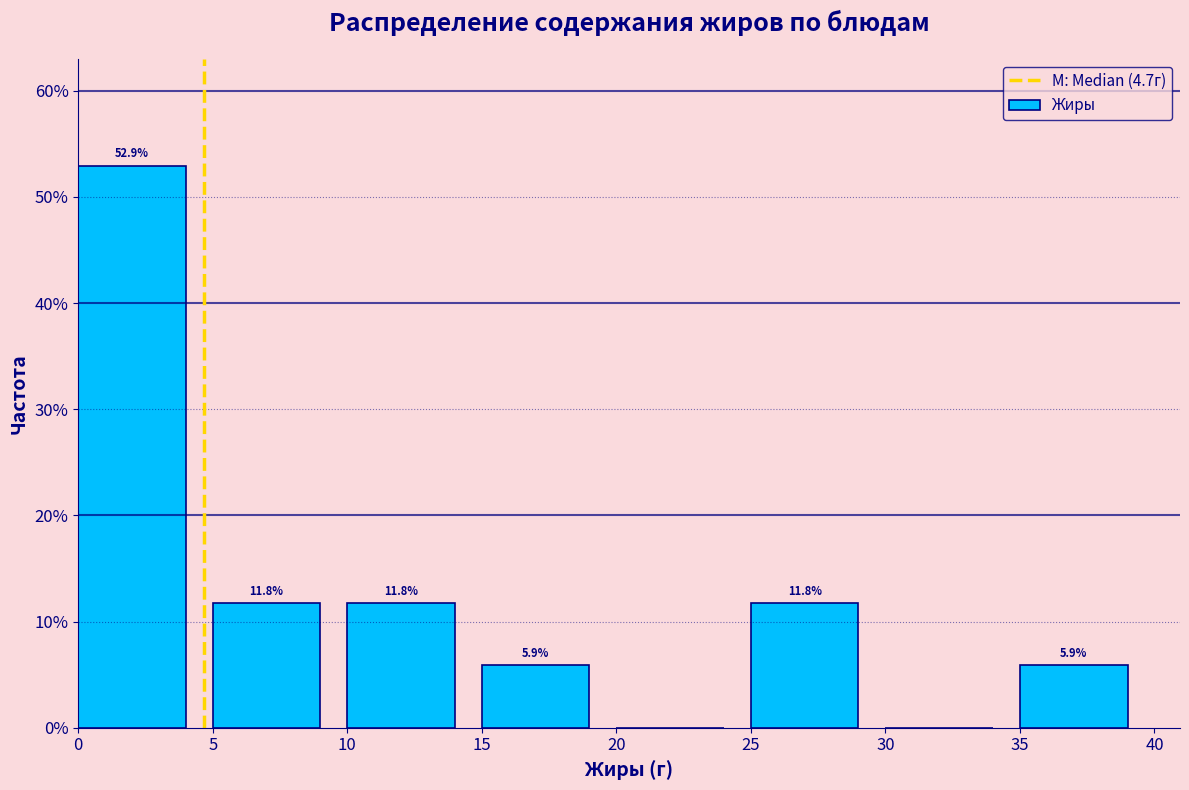

Over which range of the x-axis is the bar tallest?

0 to 5